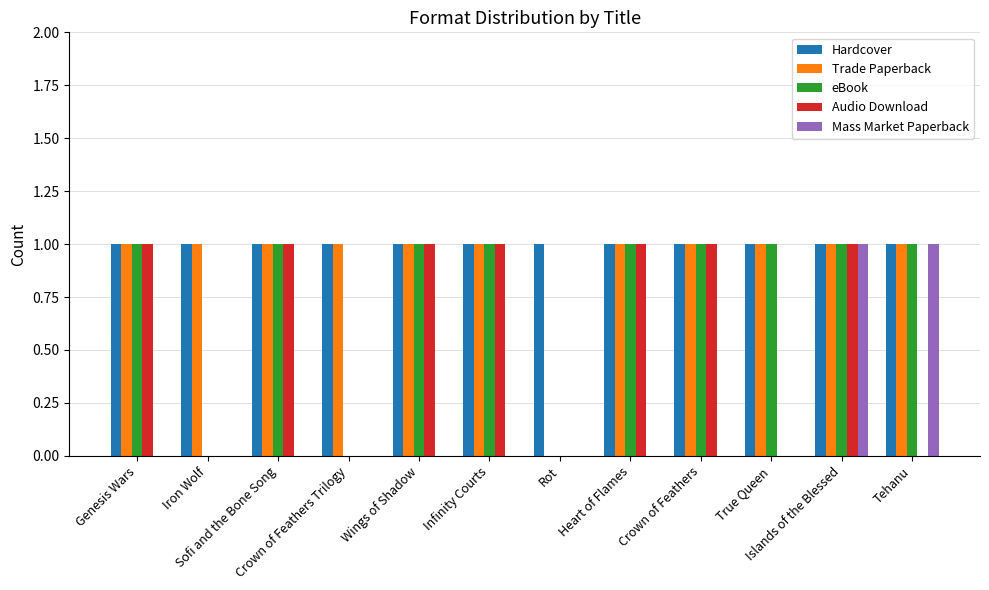

How many distinct data groups are displayed?

5